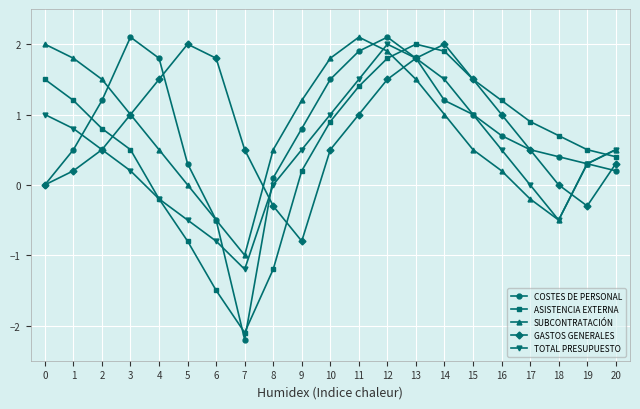

Which series ends up on top after the final intersection of ASISTENCIA EXTERNA and COSTES DE PERSONAL?

ASISTENCIA EXTERNA